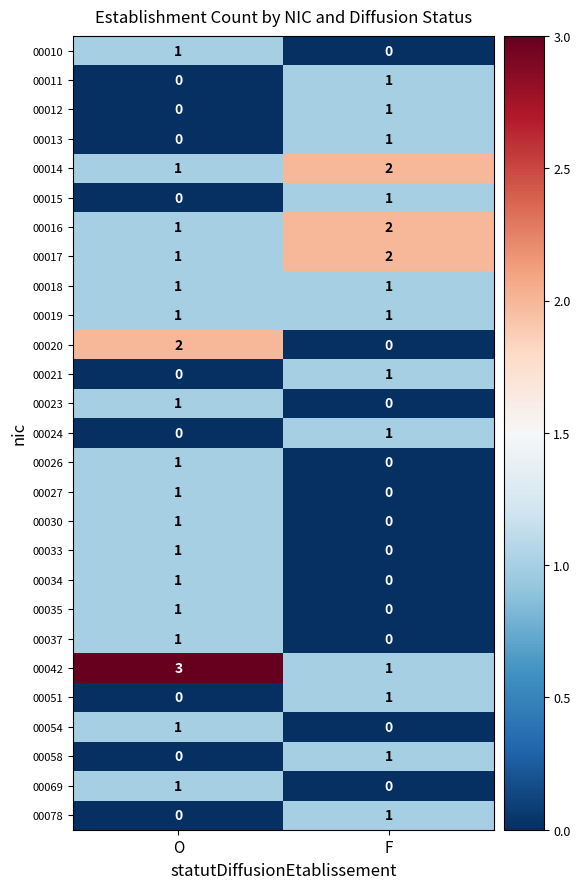

Where is 00033 nearest to the value 0?

F